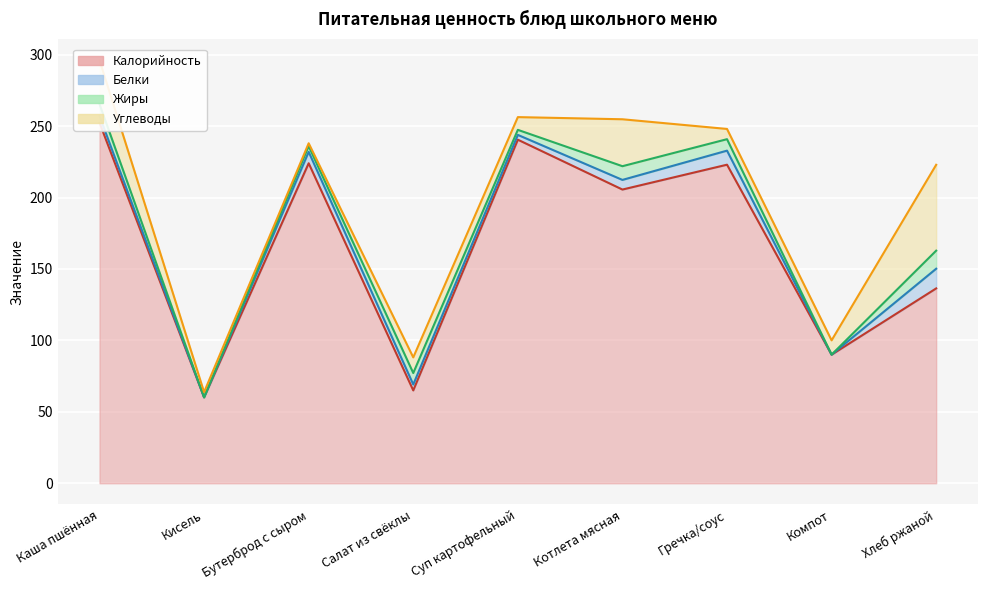

Where is the first local maximum for Углеводы?

Салат из свёклы